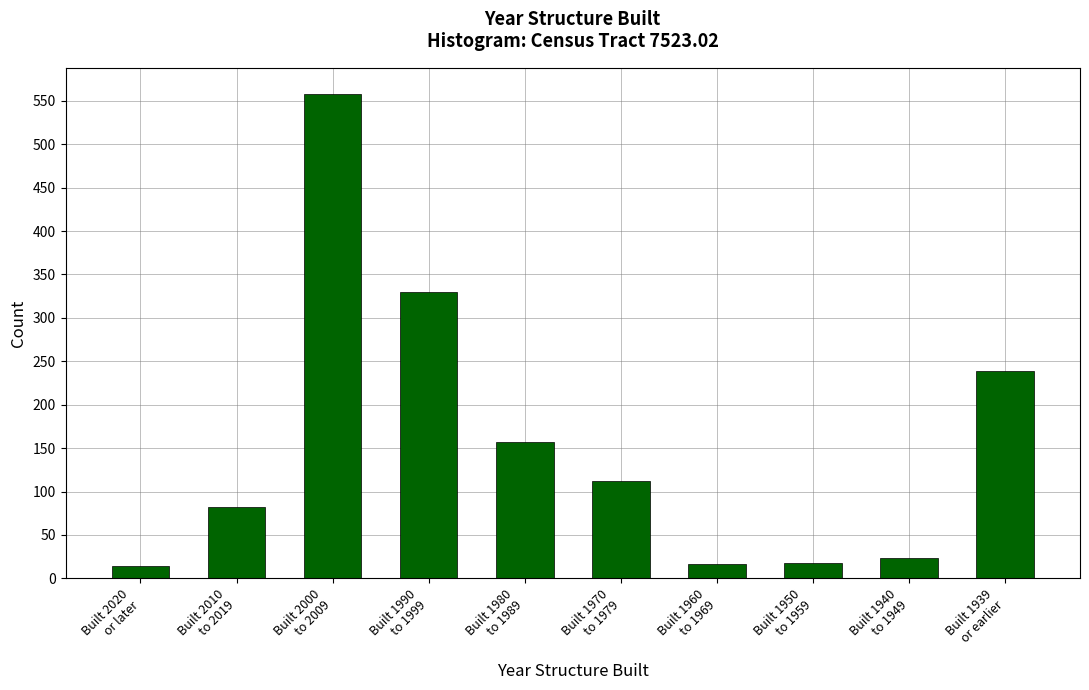

What is the smallest value displayed?

14